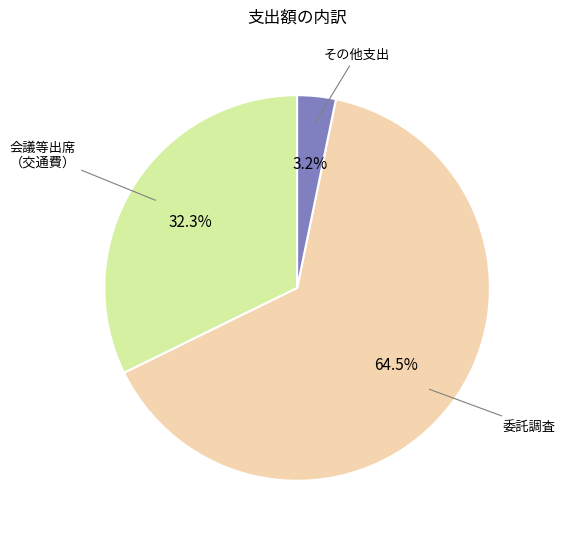

Is there a majority slice in this chart?

Yes